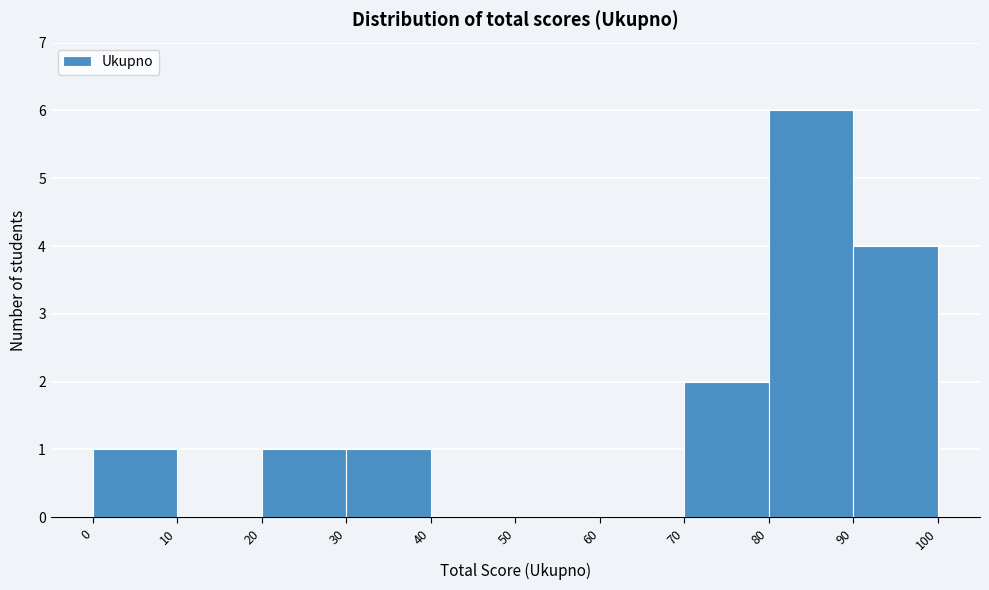

Reading left to right, list every bar in this chart as the range it spans on the x-axis followed by its height. The values are not printed on the chart, so give them approximately, as read against the axis.

0 to 10: 1
10 to 20: 0
20 to 30: 1
30 to 40: 1
40 to 50: 0
50 to 60: 0
60 to 70: 0
70 to 80: 2
80 to 90: 6
90 to 100: 4